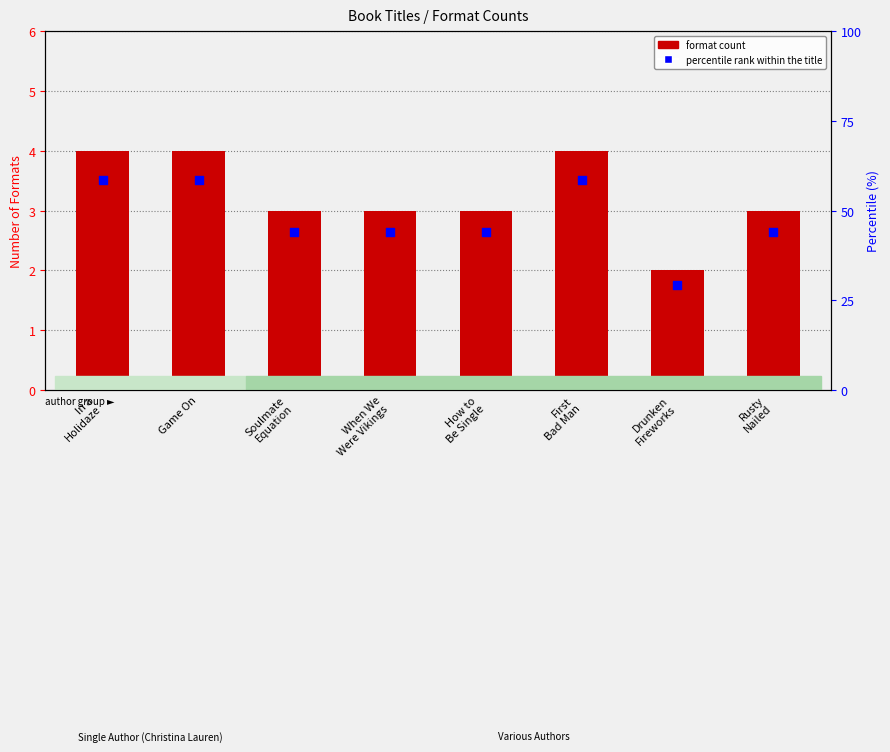

What are all the series names shown in the legend?

format count, percentile rank within the title